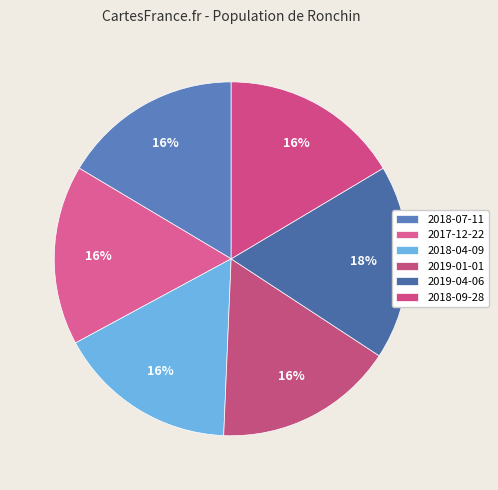

True or false: 2017-12-22 accounts for 16% of the total.

True